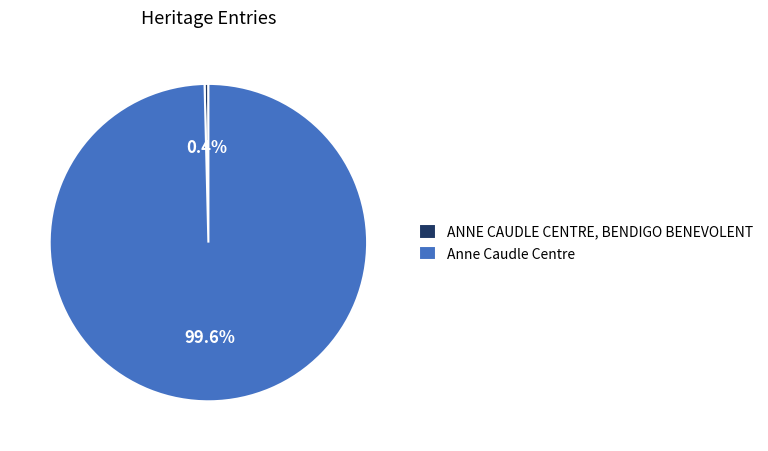

Which has a higher value, Anne Caudle Centre or ANNE CAUDLE CENTRE, BENDIGO BENEVOLENT?

Anne Caudle Centre